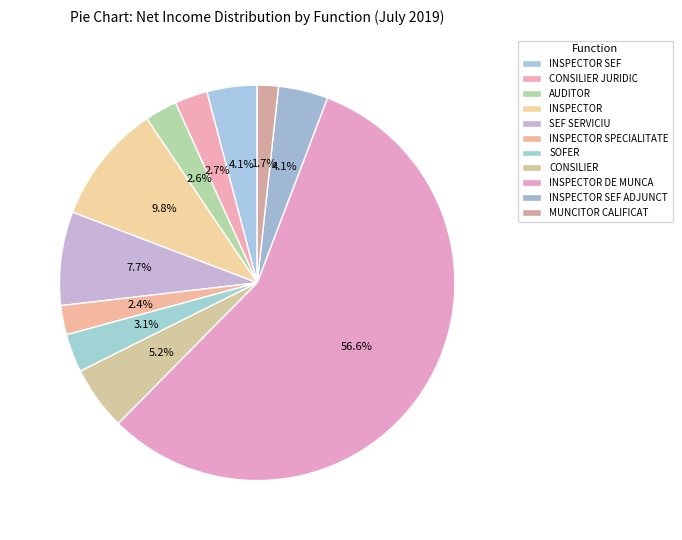

To the nearest percent, what is the difference between the SEF SERVICIU and CONSILIER JURIDIC slice percentages?

5%